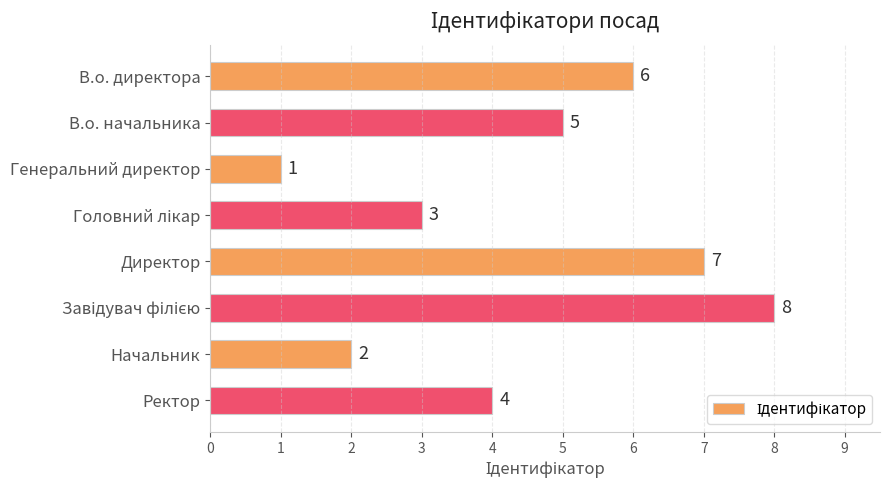

Which category has the lowest value across all series?

Генеральний директор